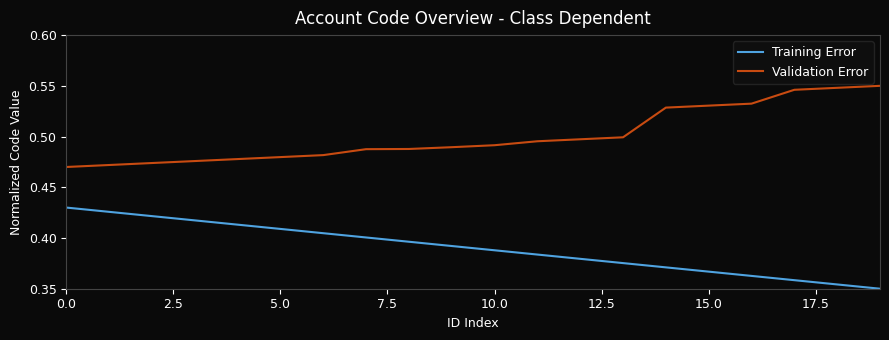

True or false: Training Error and Validation Error intersect in this chart.

False